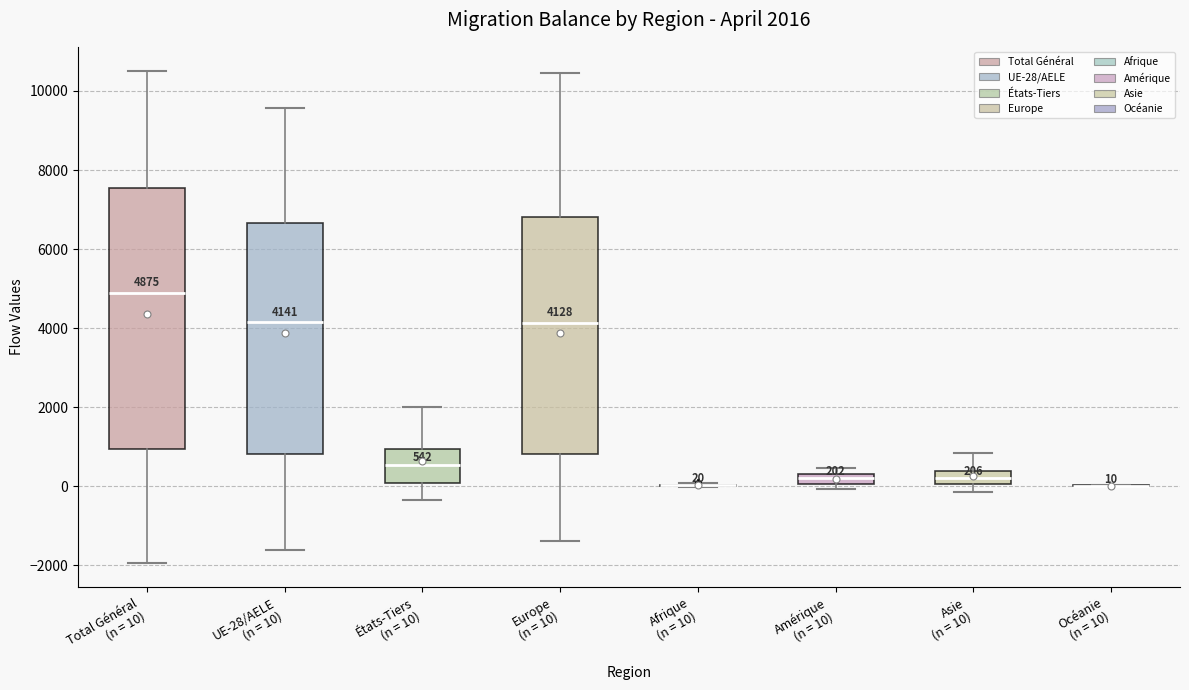

Which box is the tallest, from its lower edge to its upper edge?

Total Général (n = 10)